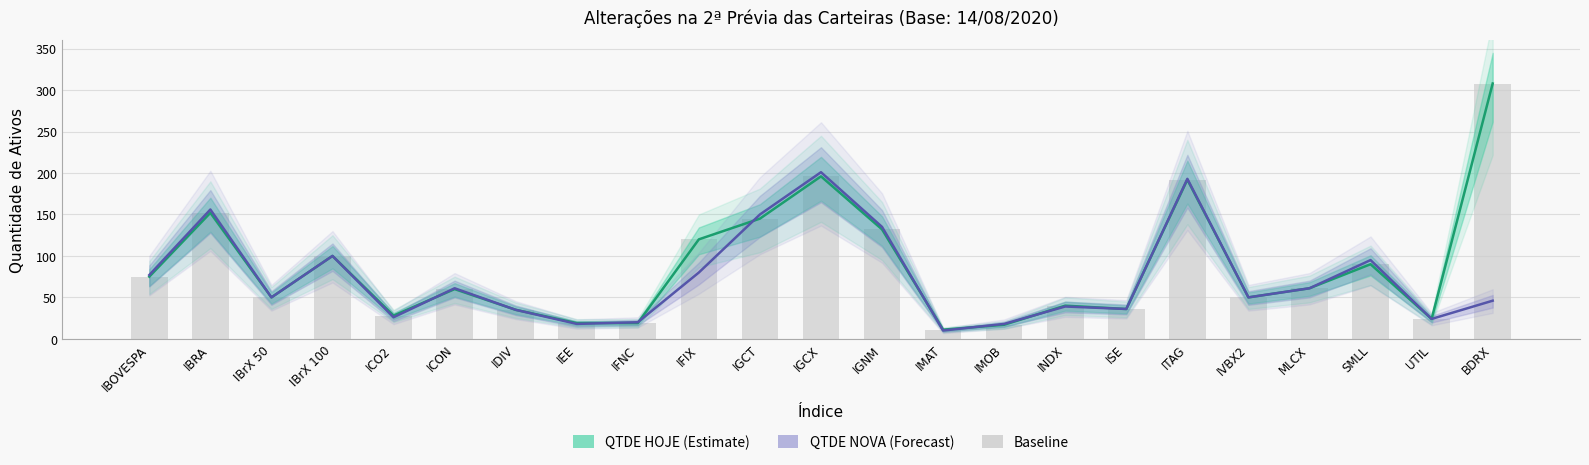

What is the label of the 5th bar from the right?

IVBX2